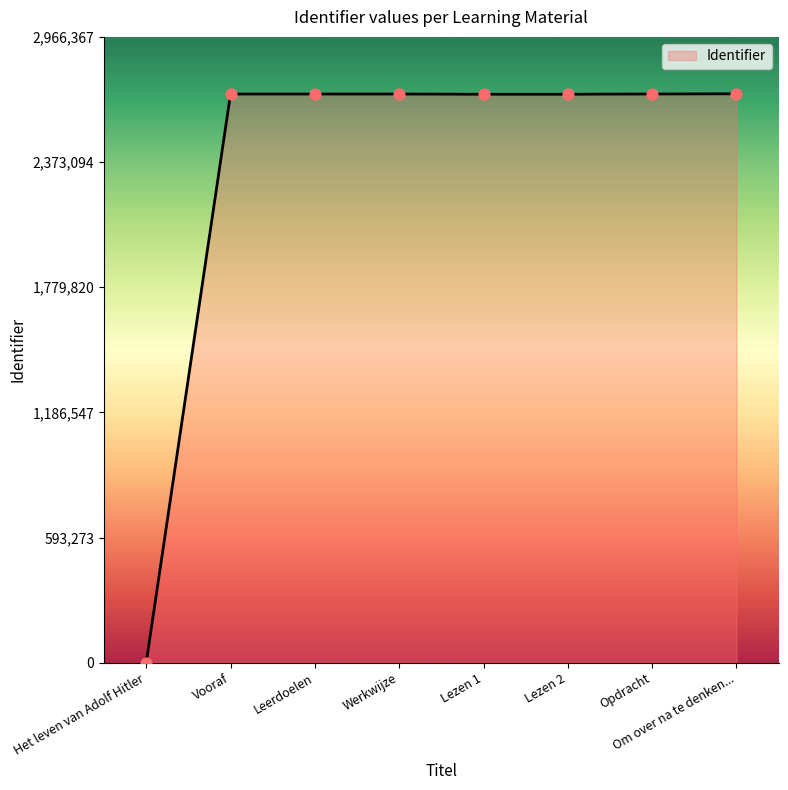

What is the ratio of the value at Leerdoelen to the value at Lezen 2?

1.0